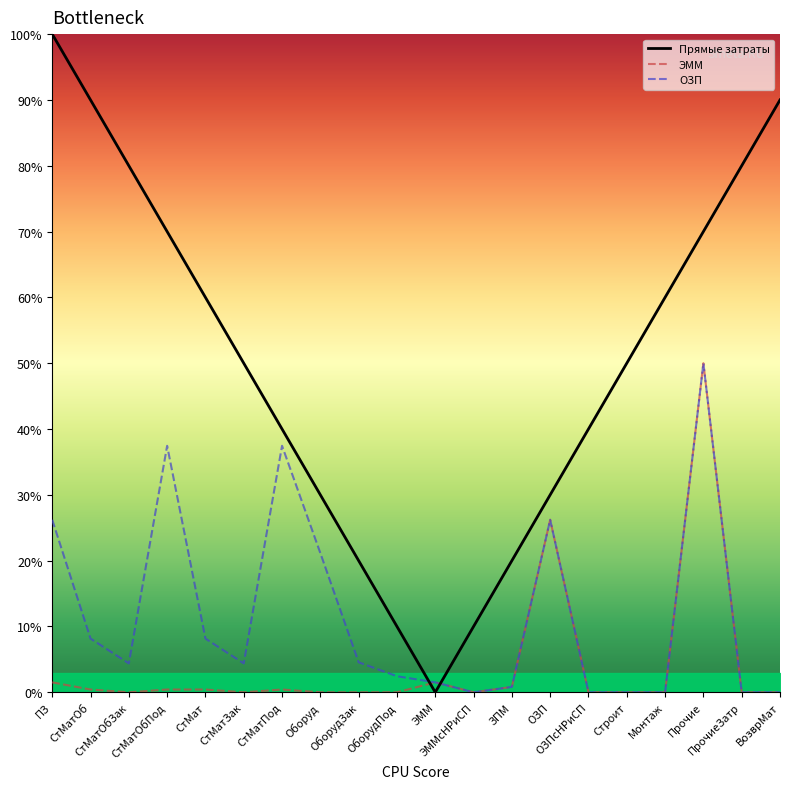

What are all the series names shown in the legend?

Прямые затраты, ЭММ, ОЗП